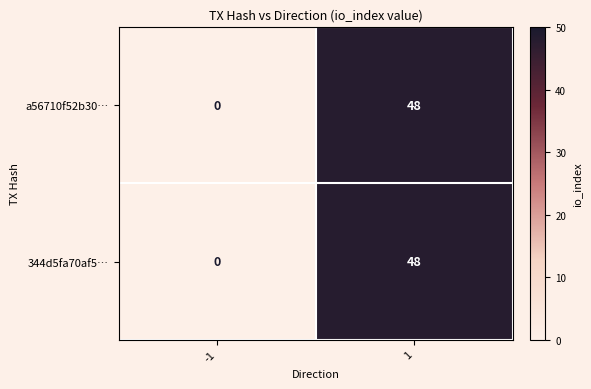

The a56710f52b30… series shows 67 at 1. True or false?

False